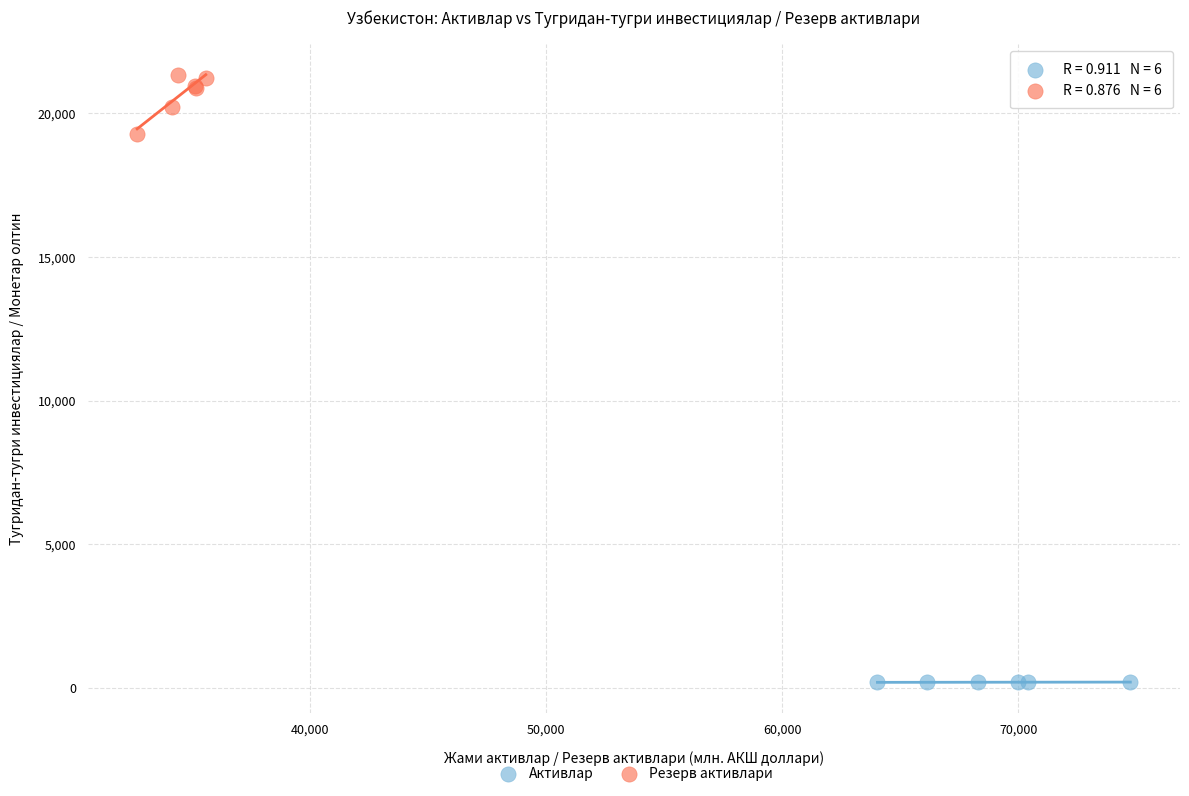

Which series has the largest Y range (max minus min)?

Резерв активлари